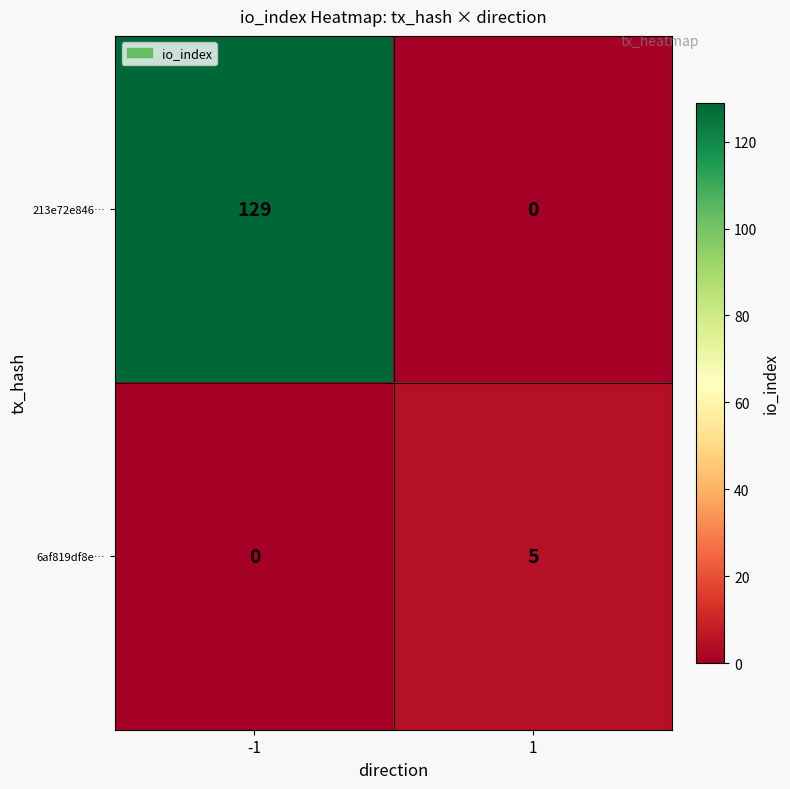

Rank the series by their average value, from highest to lowest.

213e72e846…, 6af819df8e…